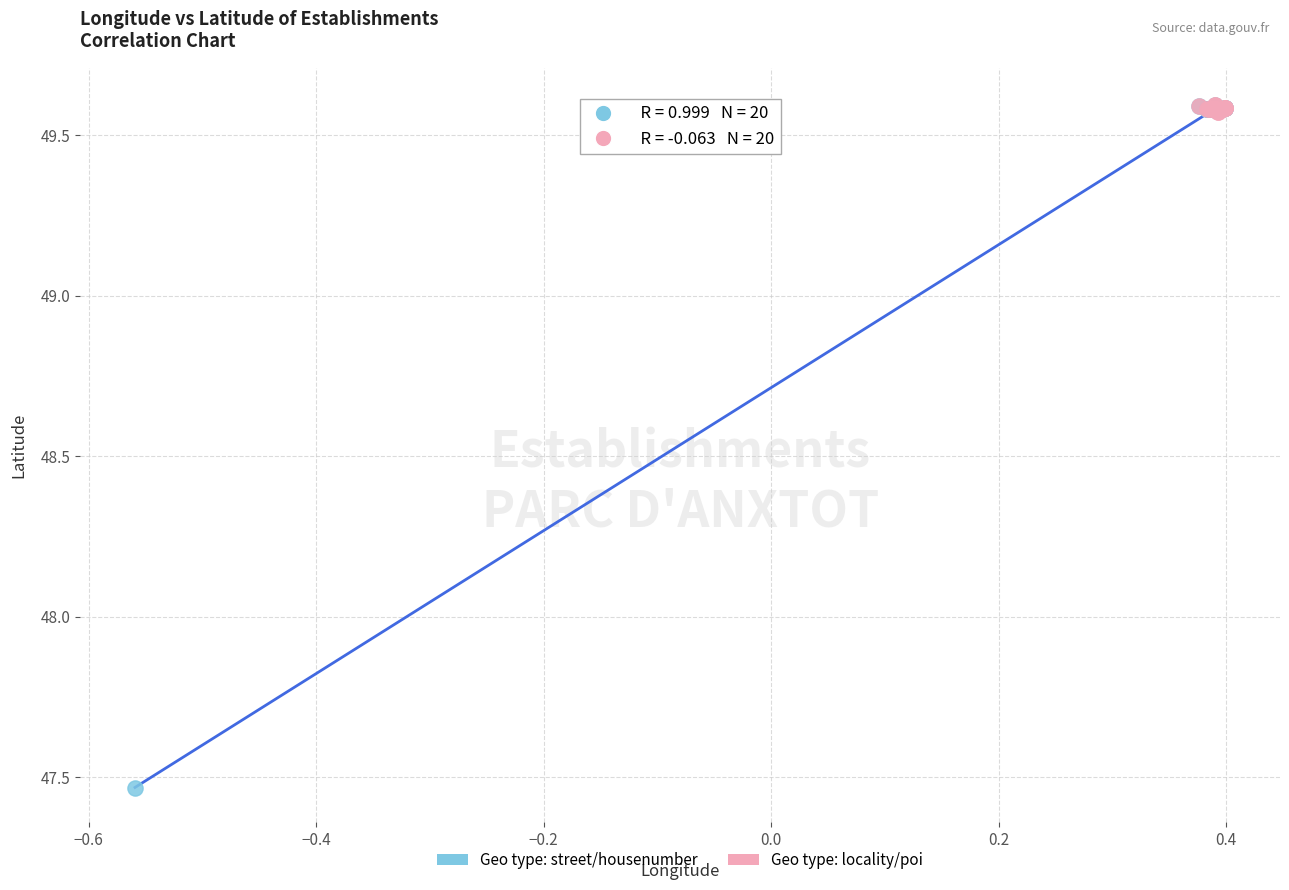

Which series reaches the minimum Y coordinate?

Geo type: street/housenumber